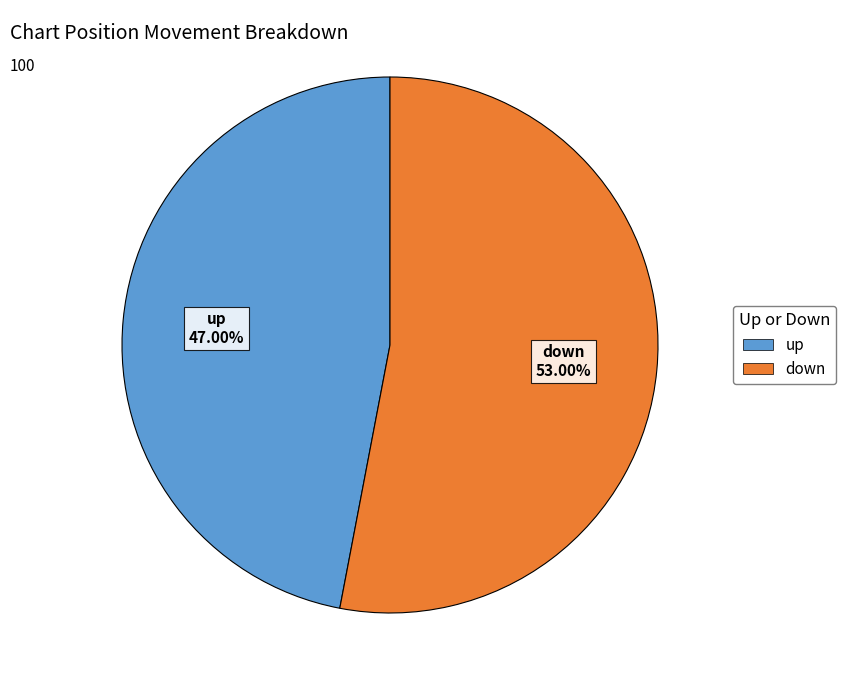

What percentage is the down slice, to the nearest percent?

53%